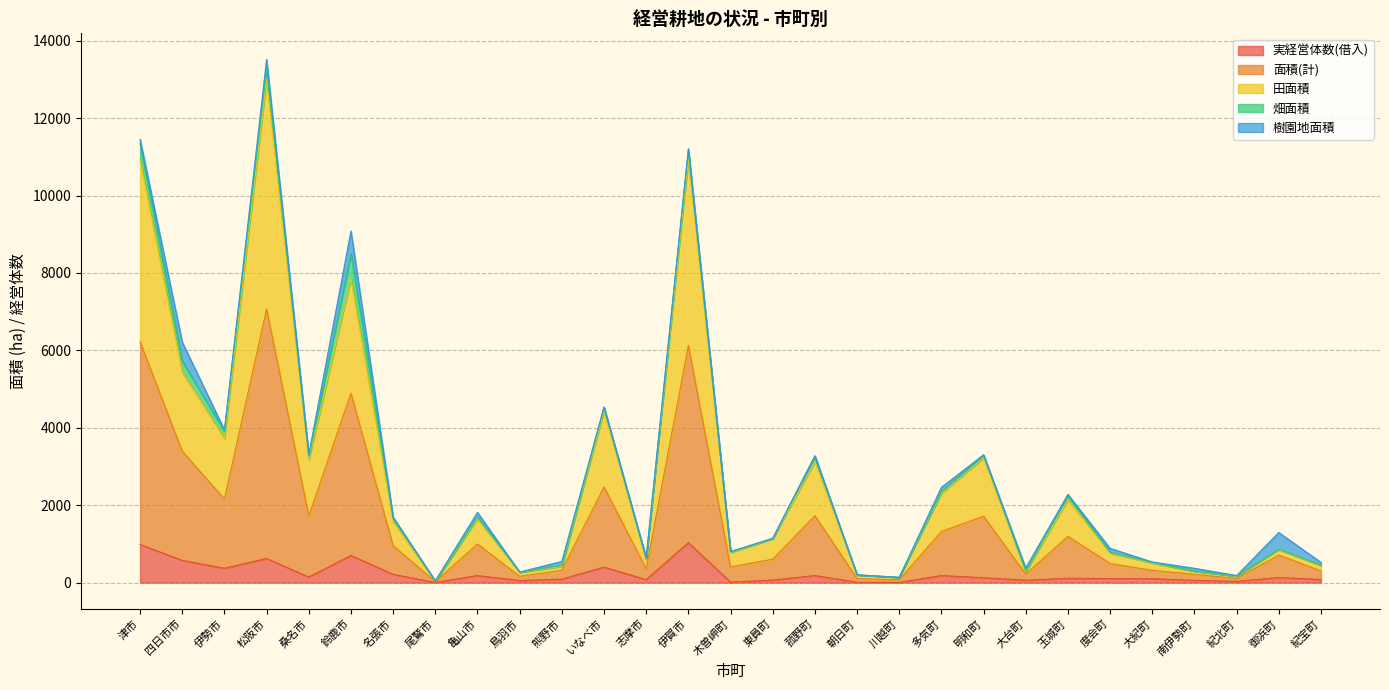

At which category is the sum across all series the highest?

松阪市